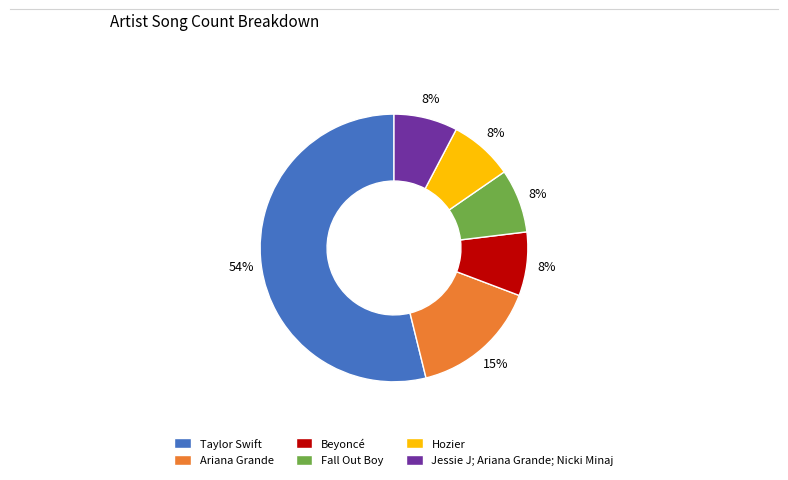

The Jessie J; Ariana Grande; Nicki Minaj slice represents 8% of the pie. True or false?

True